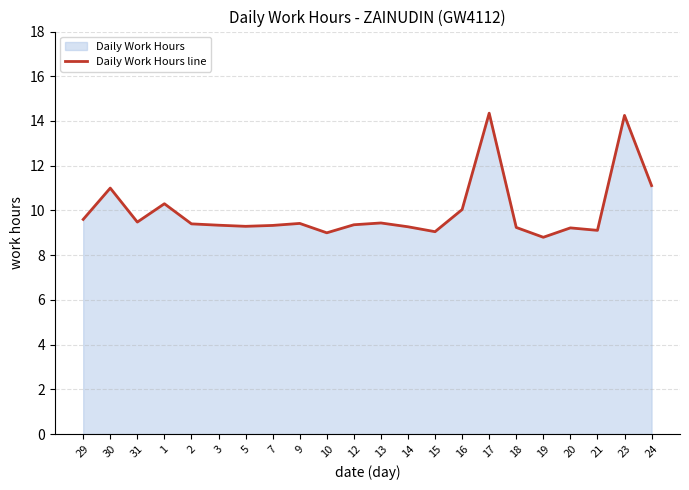

Which has a higher value, 16 or 24?

24